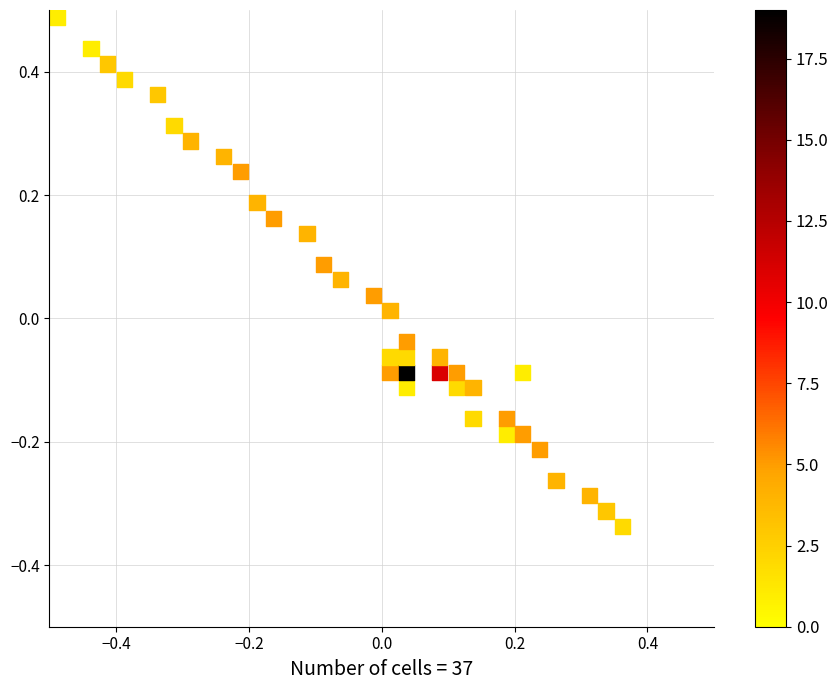

What is the range of Y values (max minus min)?

0.8